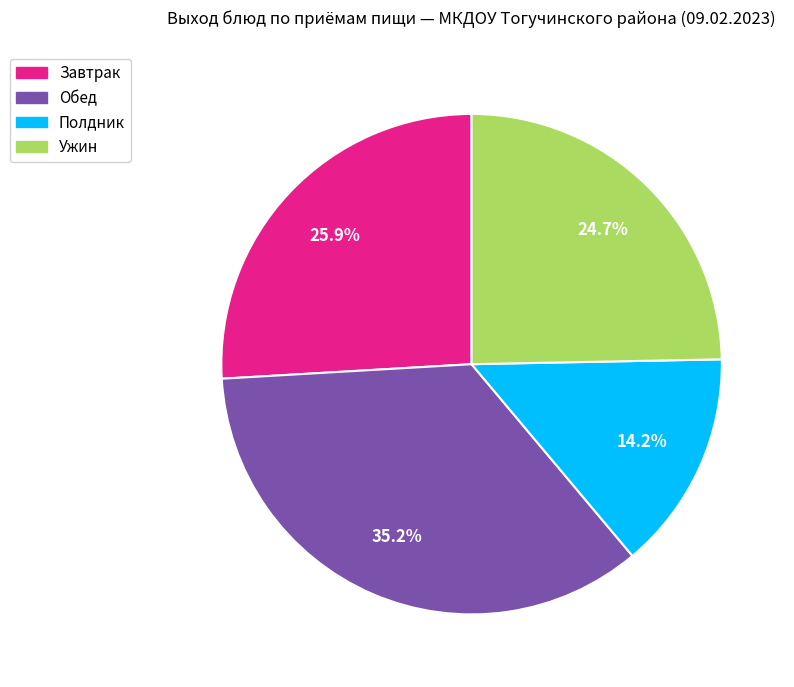

Does any single category account for the majority?

No